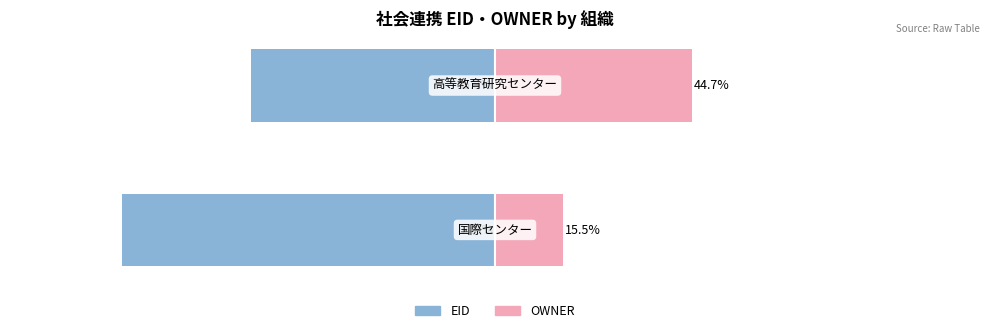

List the labels in order of EID value, largest first.

1, 0